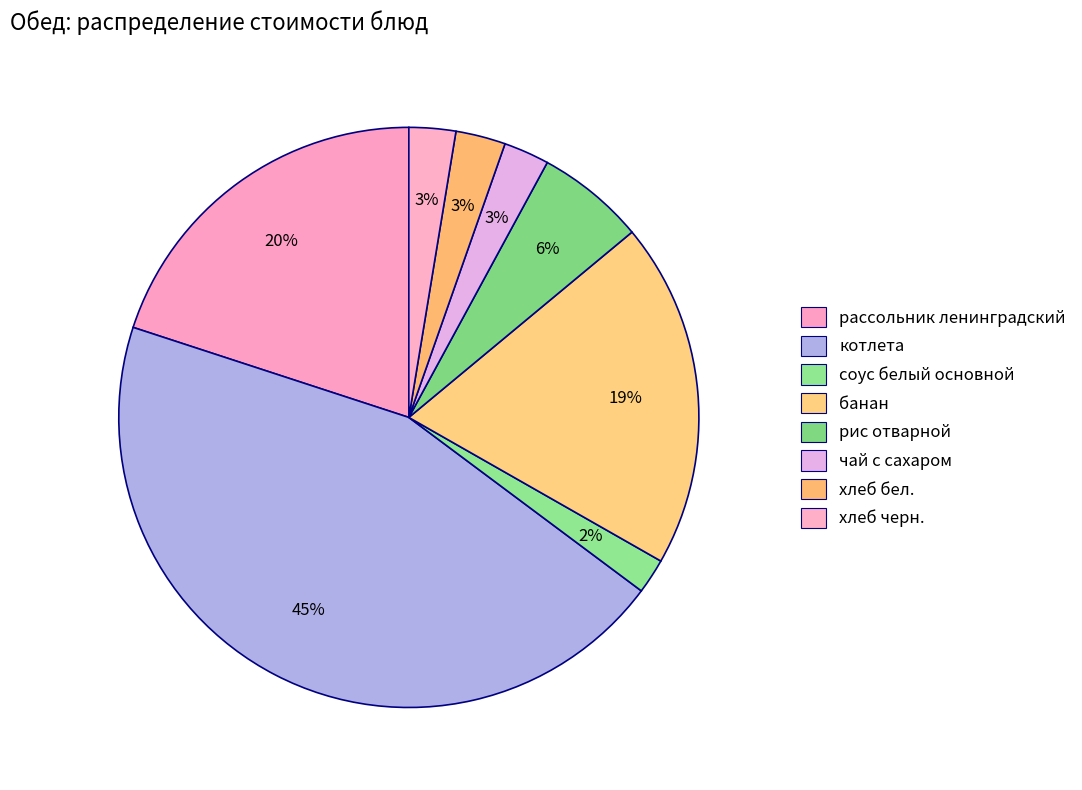

Between котлета and хлеб бел., which is larger?

котлета